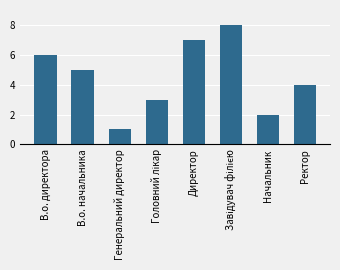

Reading left to right, list all the values displayed in this chart.

6	5	1	3	7	8	2	4